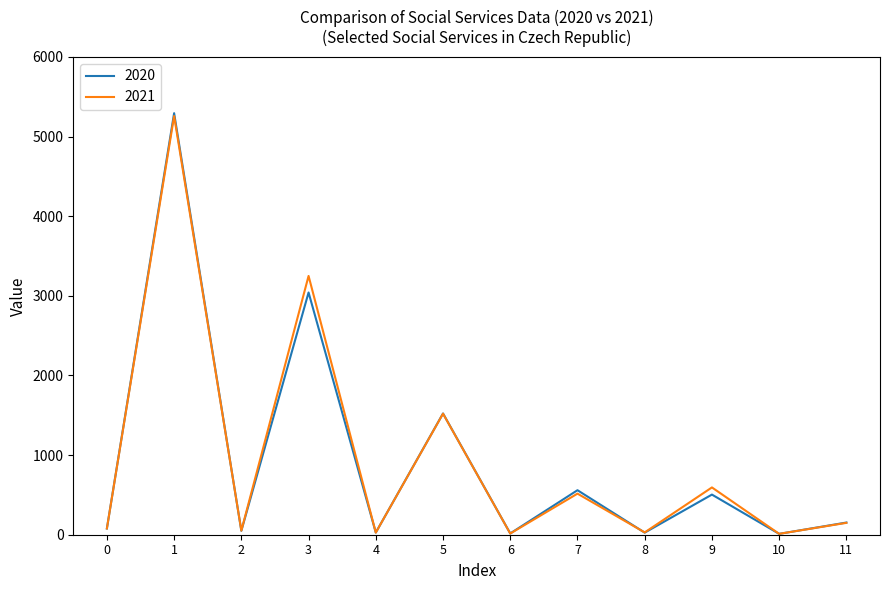

What is the maximum value shown in the chart?

5294